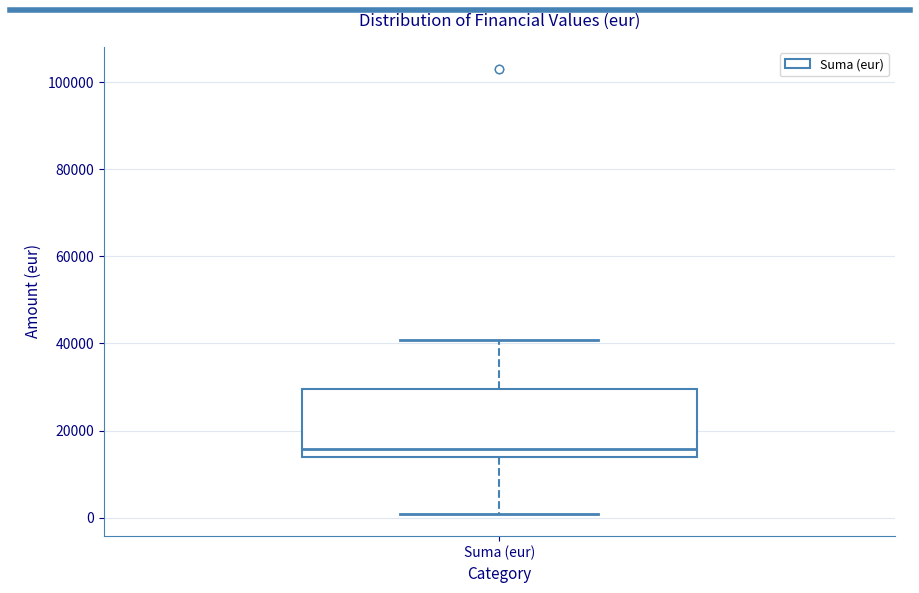

Transcribe this box plot: give where the median line is, the range the box spans, and where the two whiskers end, as read against the y-axis. The values are not printed on the chart, so give them approximately, as read against the axis.

median 16000, box 14000 to 30000, whiskers 0 to 40000